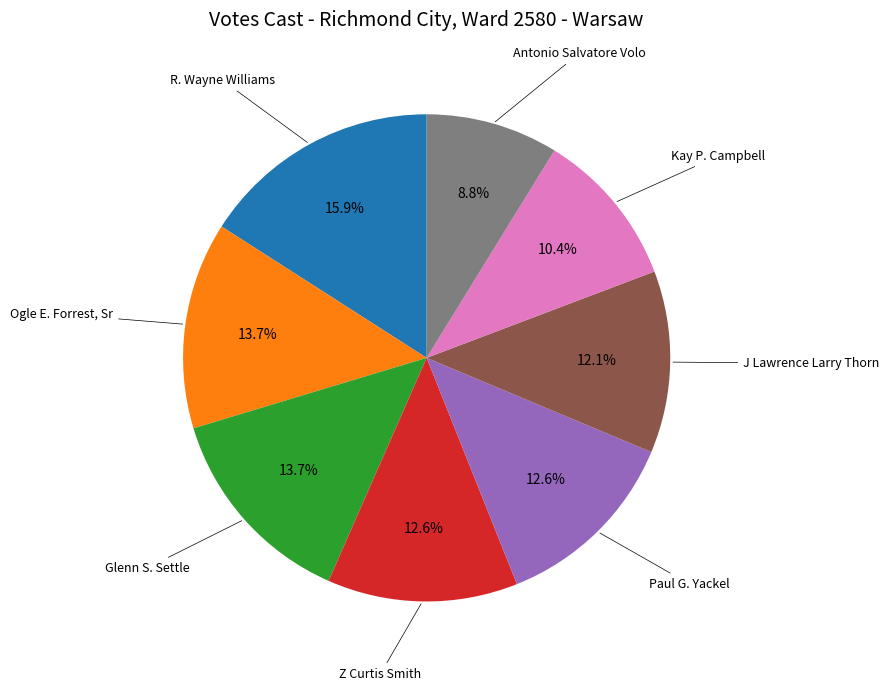

Is there a majority slice in this chart?

No